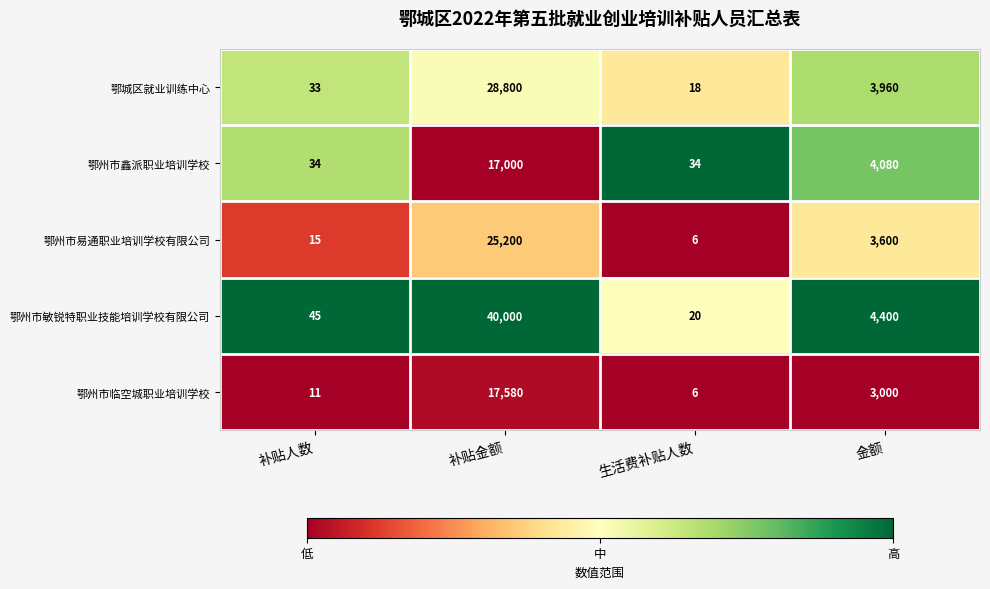

At which category does the chart reach its peak across all series?

补贴金额